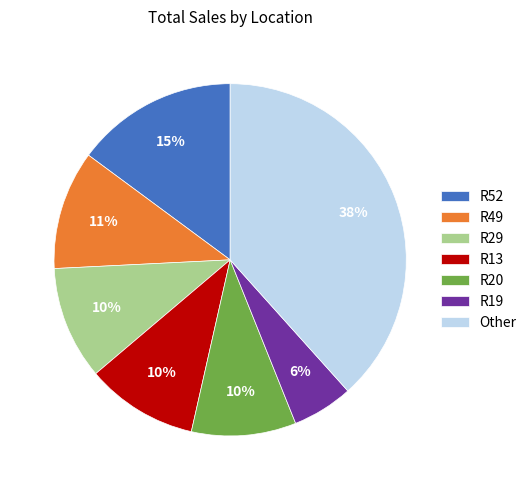

Do Other and R19 together represent more than half of the pie?

No